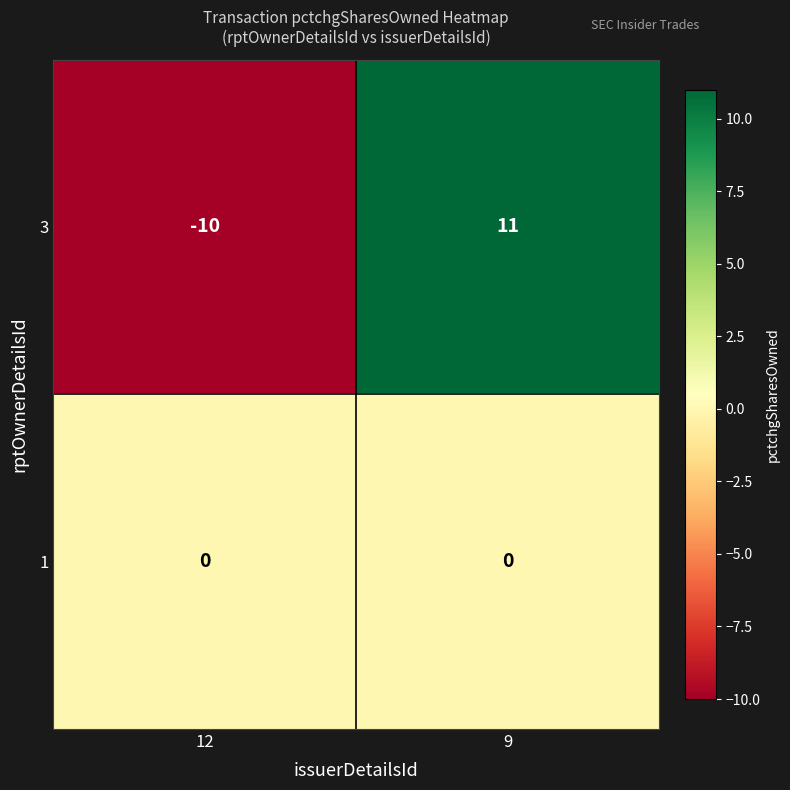

Which label corresponds to the smallest value in the chart?

12